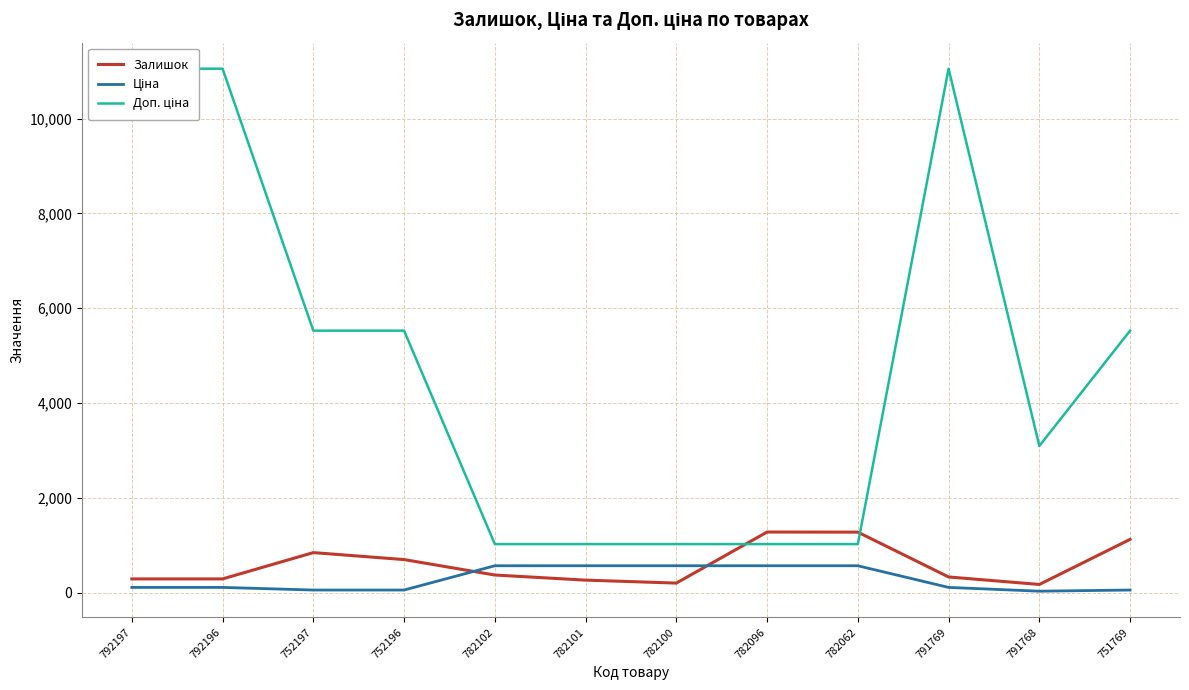

In Ціна, how many points are lower than both neighbors (excluding endpoints)?

1